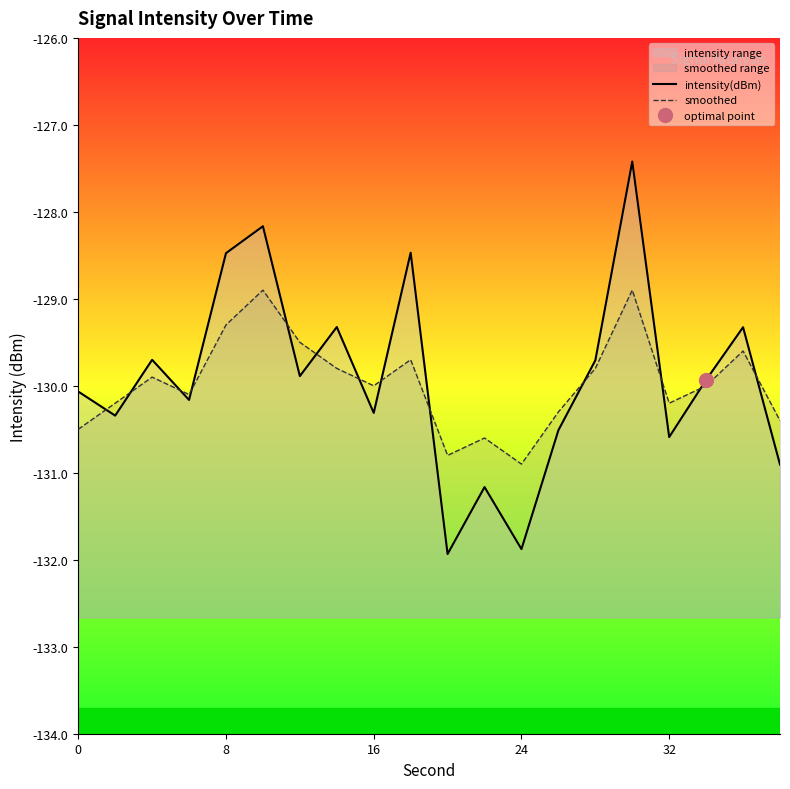

Does the chart have visible grid lines?

No